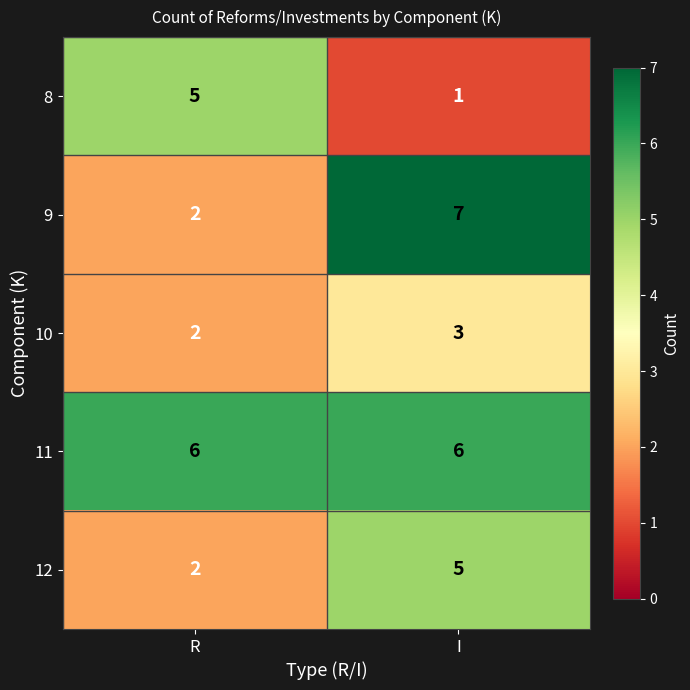

Which series changed the most between R and I?

9